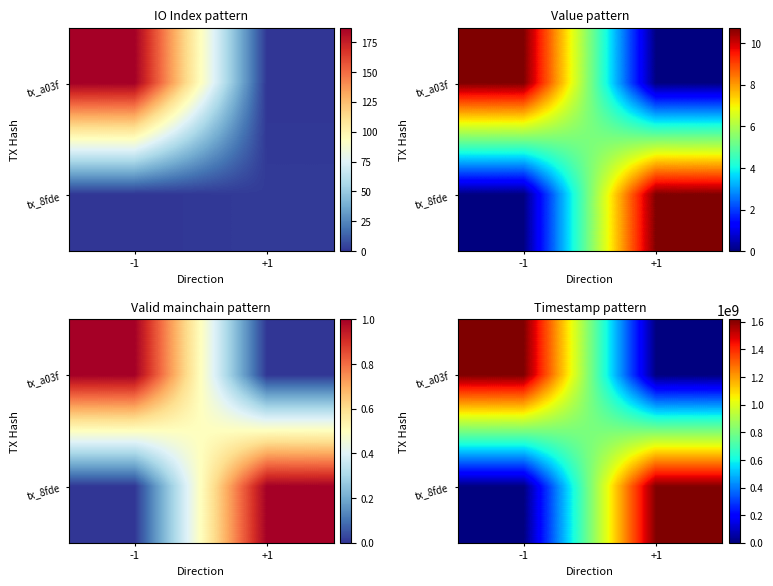

Between -1 and +1, which is larger?

-1